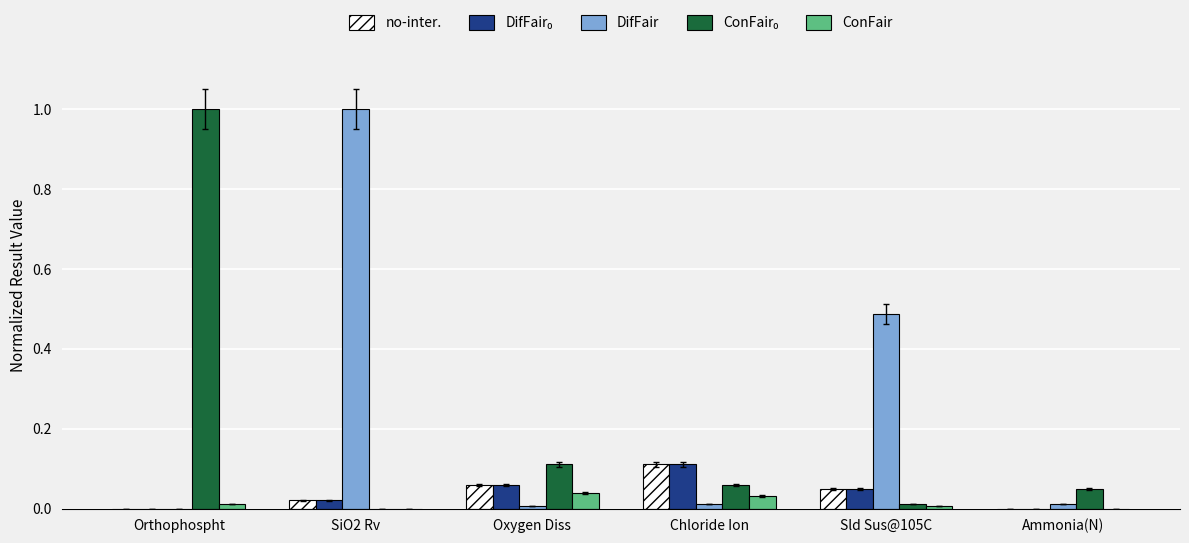

What is the greatest value displayed?

1.0